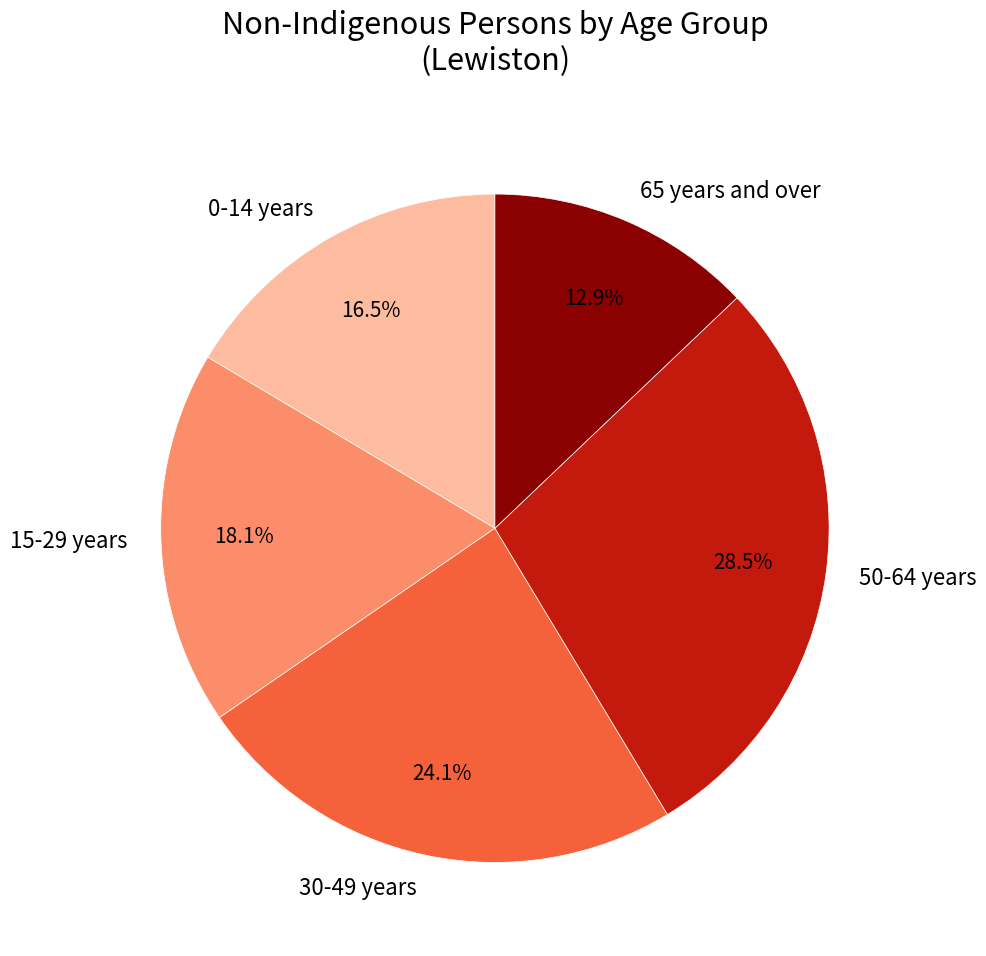

What is the ratio of the value at 30-49 years to the value at 0-14 years?

1.5